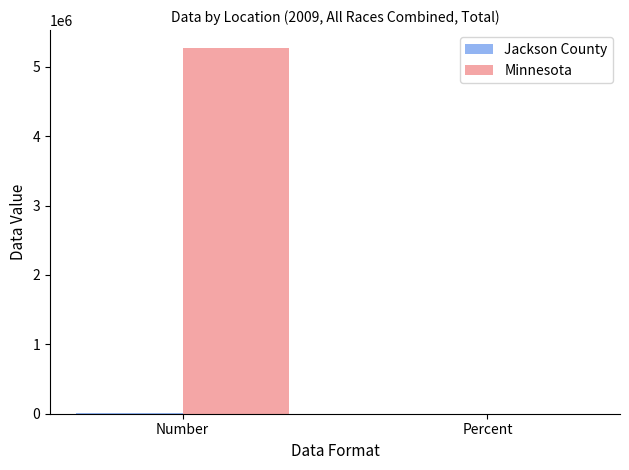

Does the chart contain stacked bars?

No